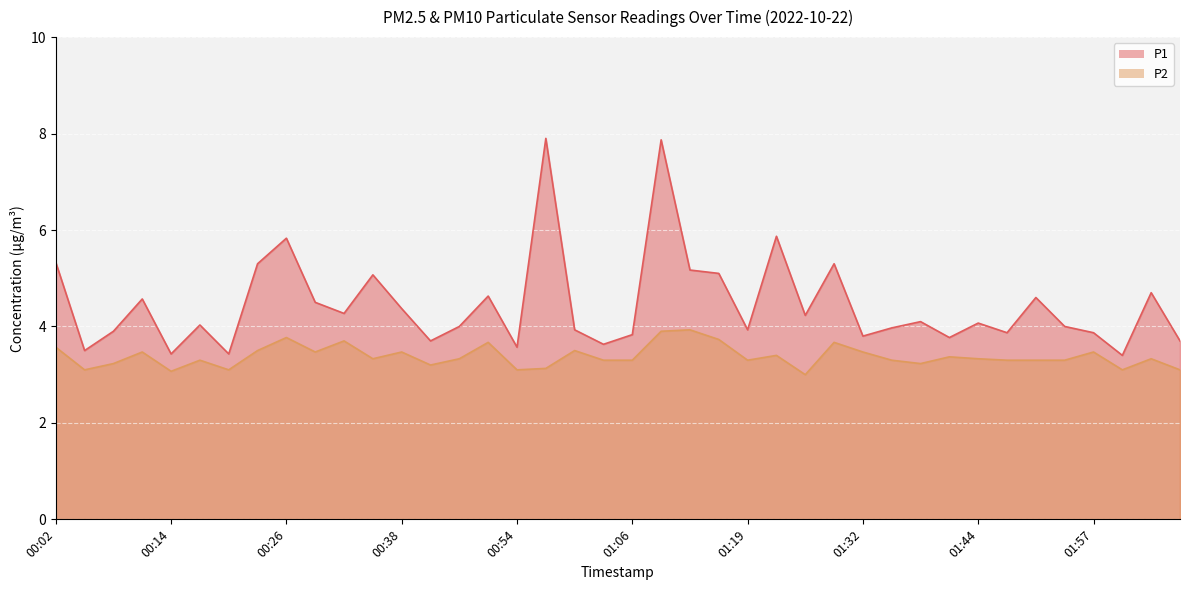

What is the sum of all P2 values?

135.1